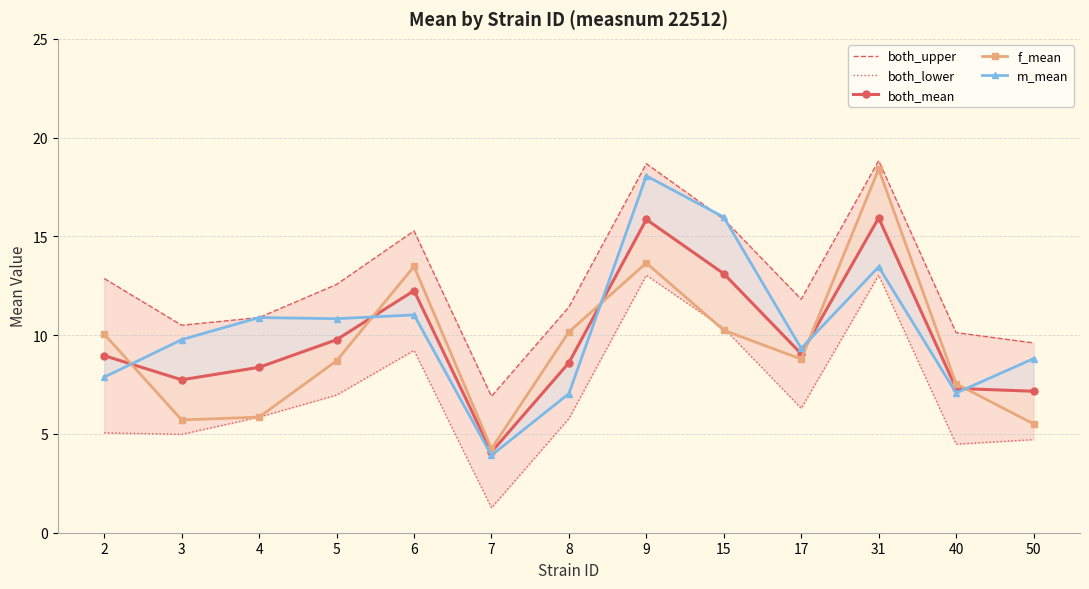

What is the value of the both_upper point at the 9th from the left?

15.9